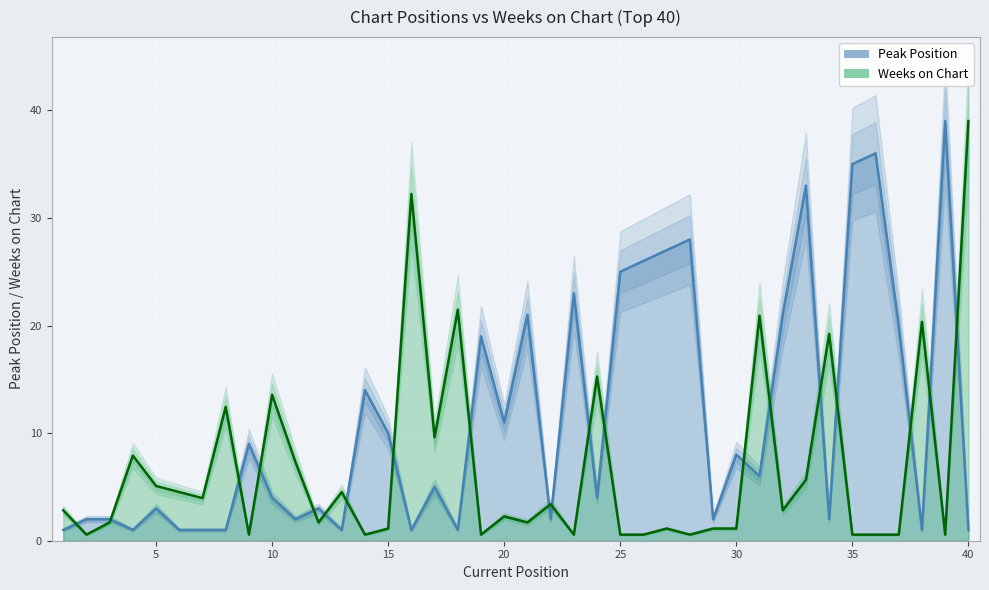

Which series ends up on top after the final intersection of Weeks on Chart and Peak Position?

Weeks on Chart